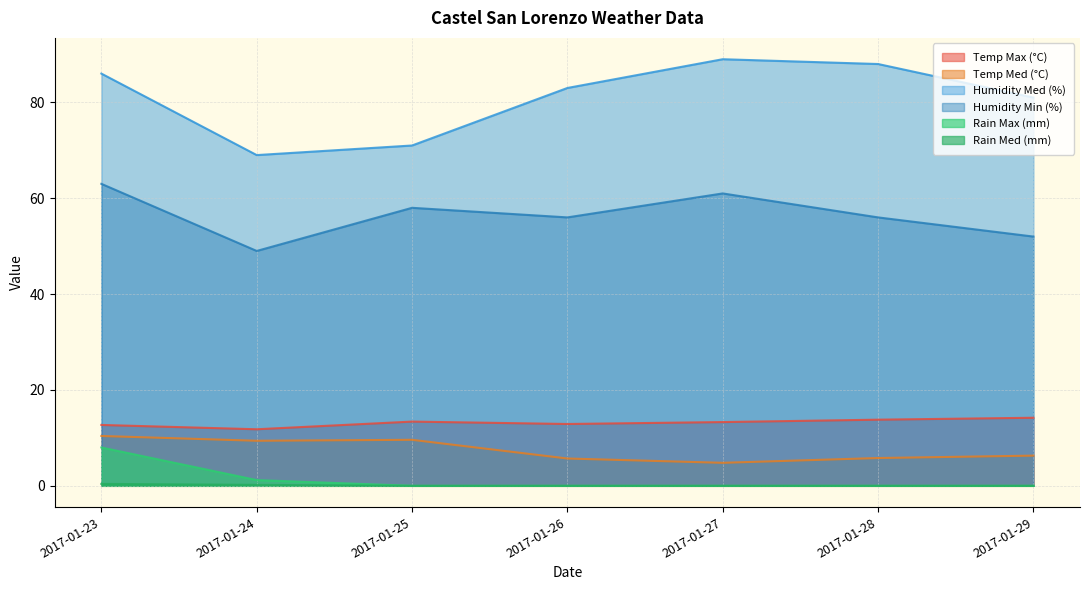

At which label does Humidity Med (%) first exceed 83?

2017-01-23